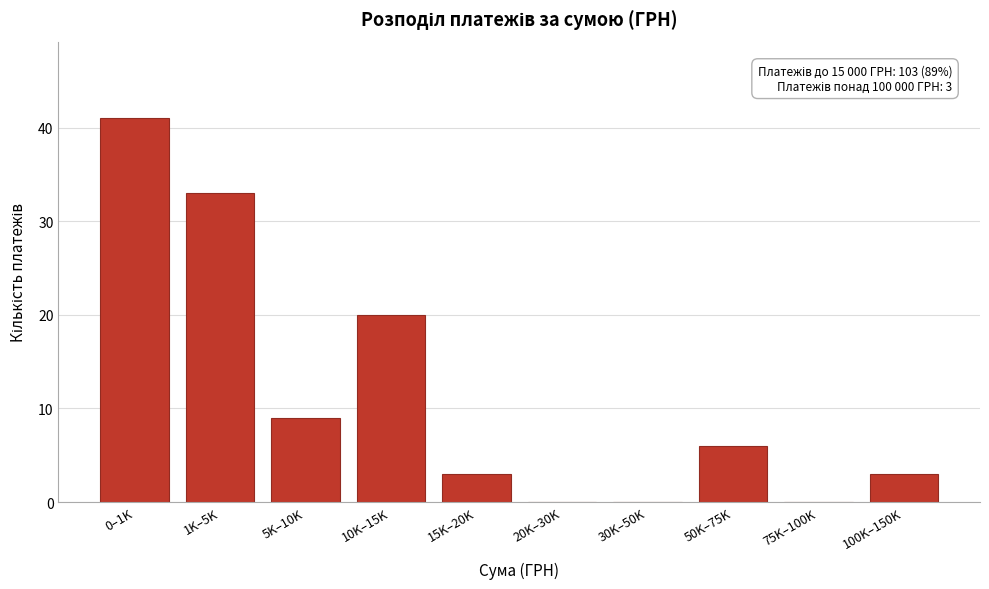

Reading left to right, transcribe all the data shown in this chart.

0–1K=41	1K–5K=33	5K–10K=9	10K–15K=20	15K–20K=3	20K–30K=0	30K–50K=0	50K–75K=6	75K–100K=0	100K–150K=3